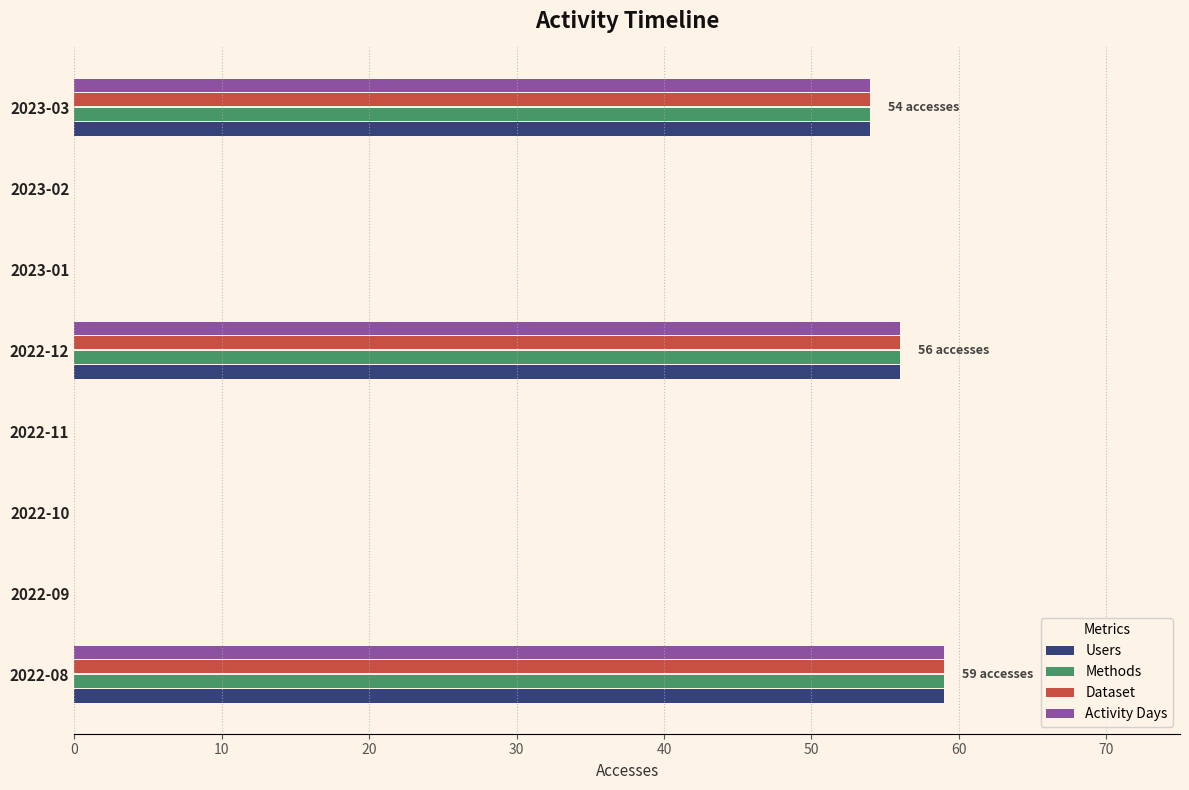

What is the sum of the Users values at 2022-08 and 2022-11?

59